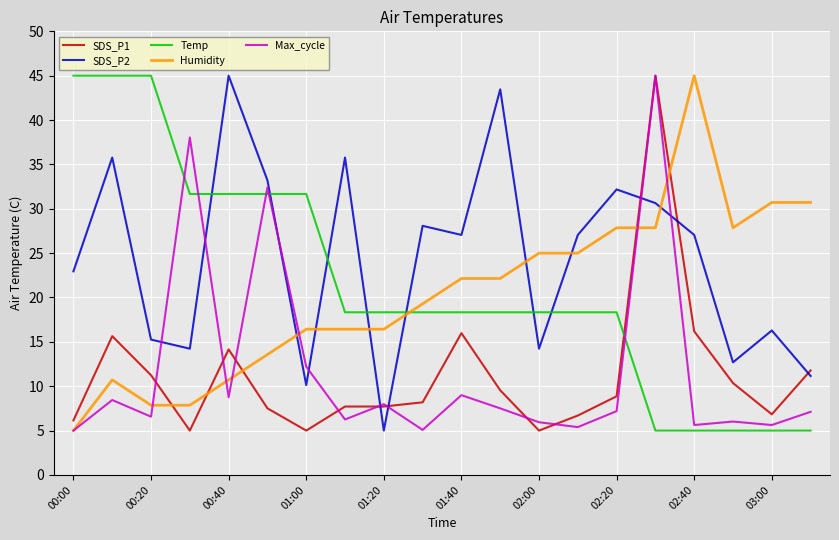

How many intersections are there between SDS_P2 and Humidity?

7